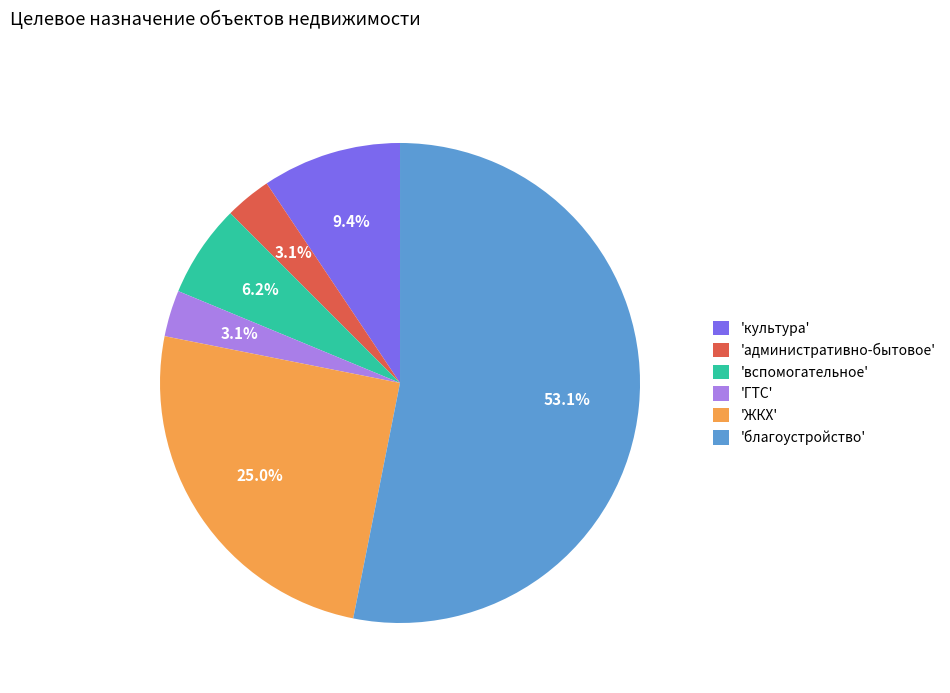

How many segments does this pie chart have?

6